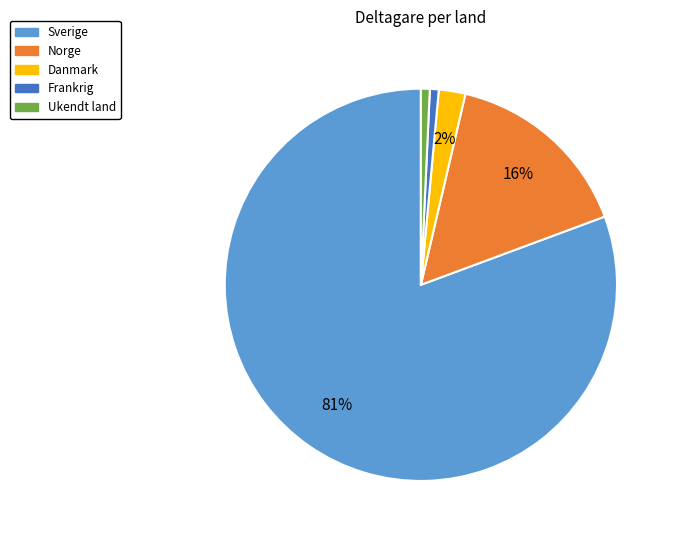

Which category has the biggest portion of the pie?

Sverige